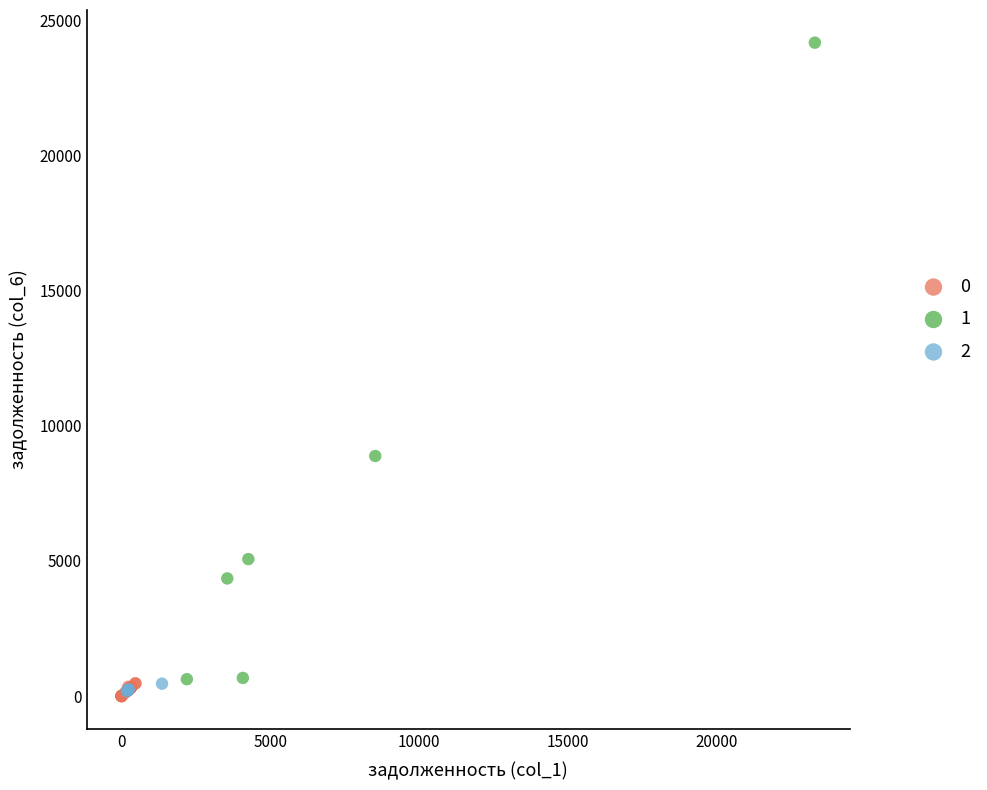

Which series has the widest spread of Y values?

1